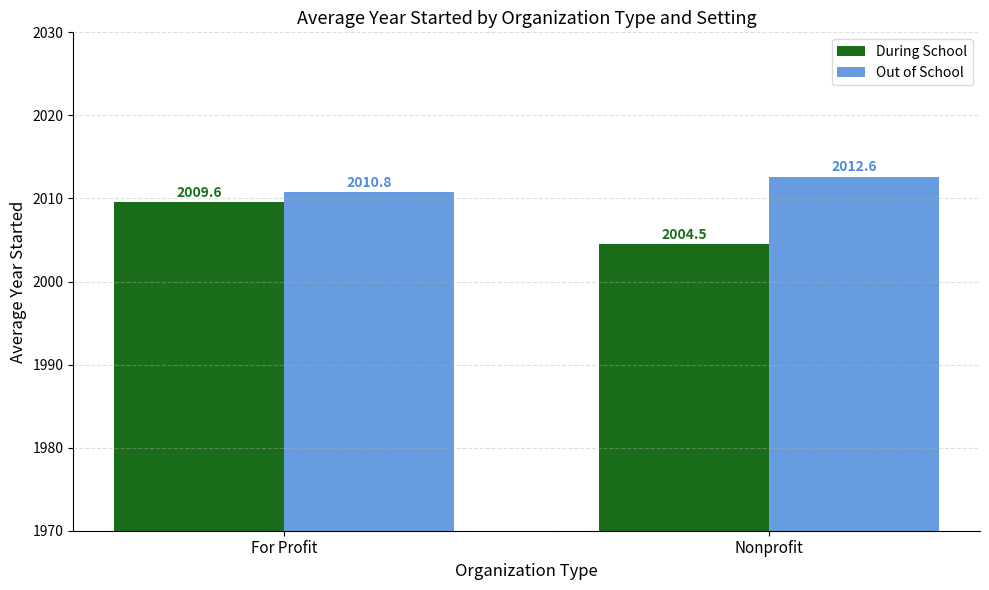

What is the difference between the highest and lowest values at Nonprofit?

8.1